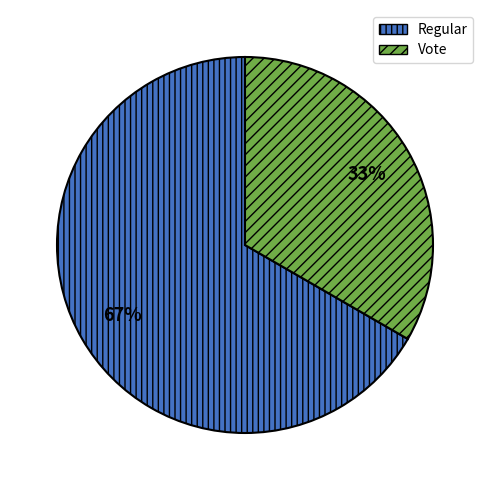

Which has a higher value, Regular or Vote?

Regular